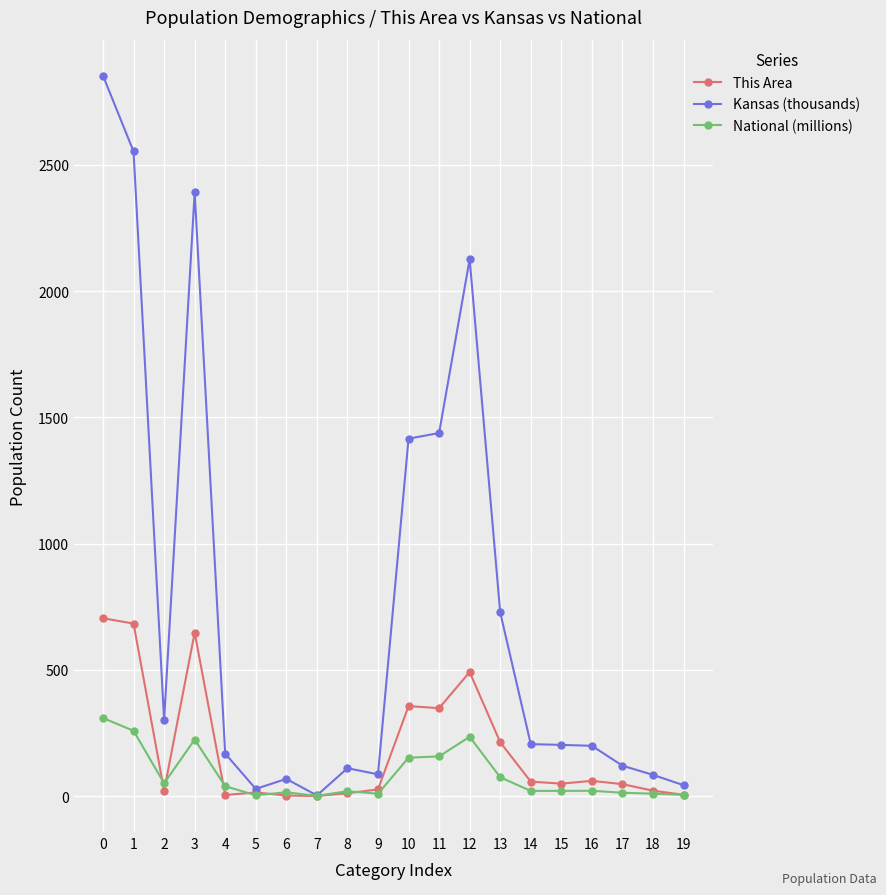

What is the total value across all series at 16?

279.6